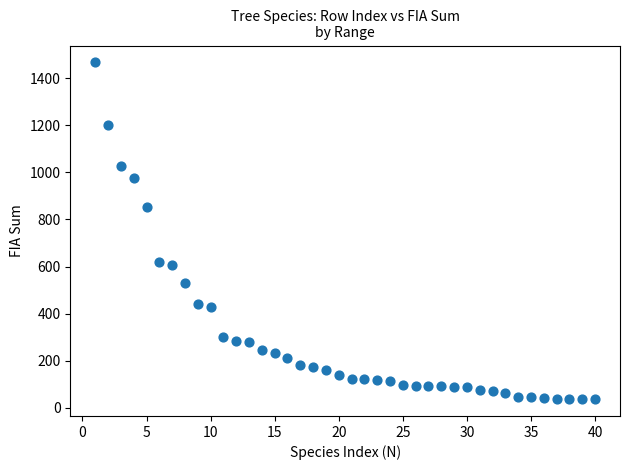

What is the range of X values (max minus min)?

39.0